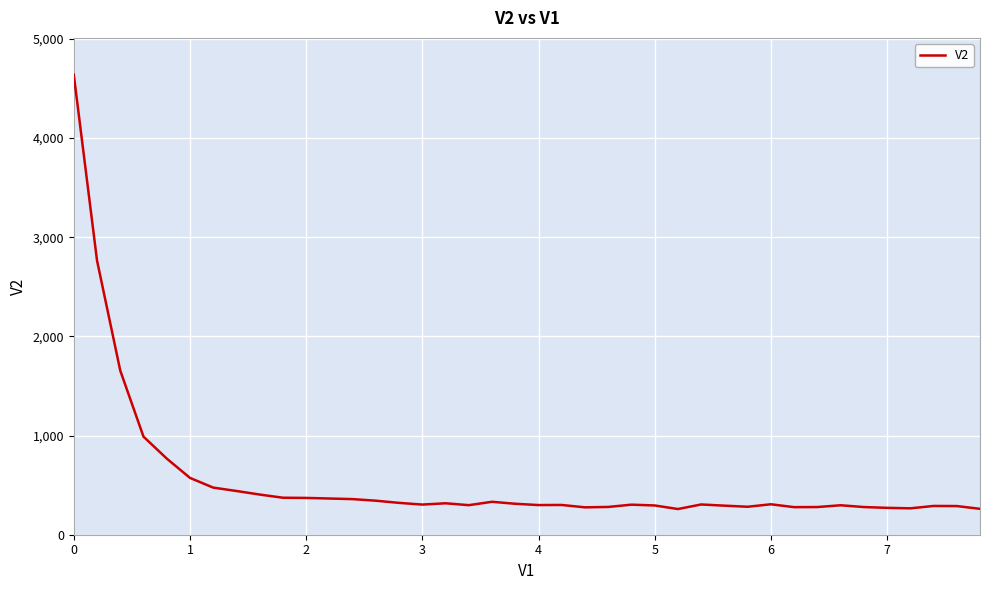

What is the smallest value displayed?

259